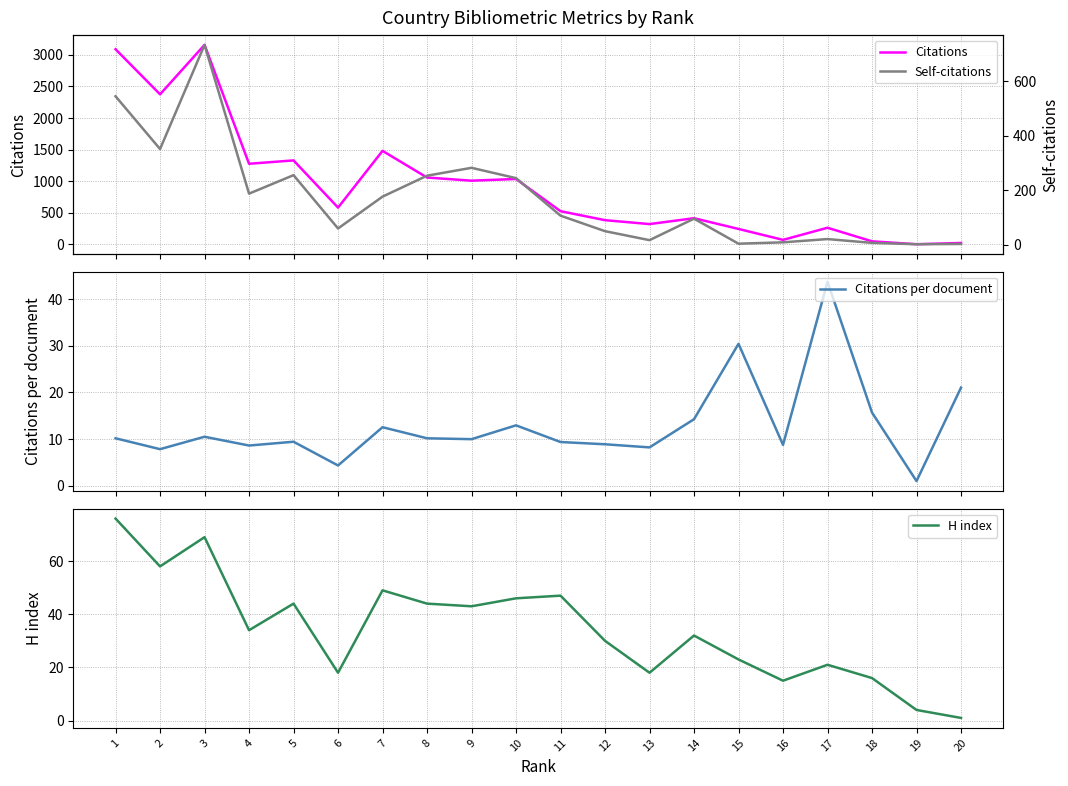

How many lines are shown in the chart?

4